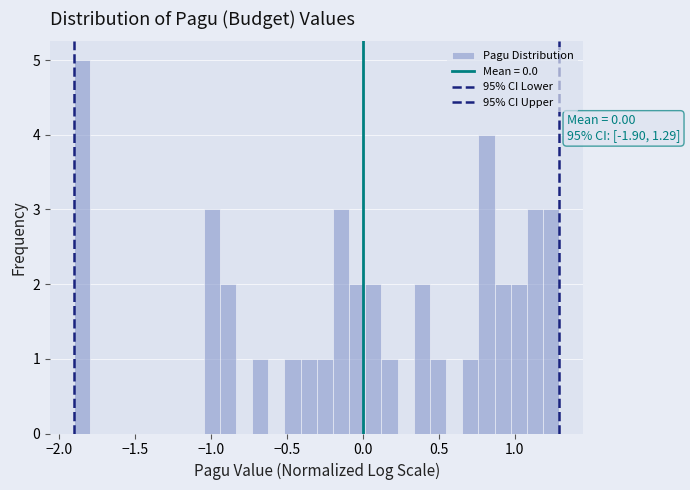

Read against the x-axis, roughly where is the centre of the tallest bar?

-1.85